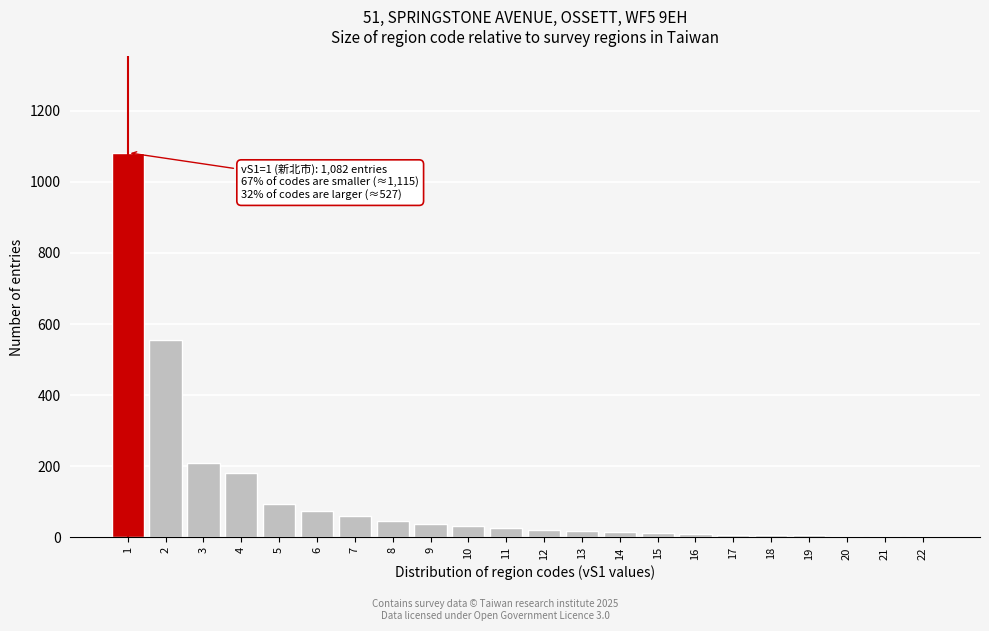

Is it true that the value at 2 is 881?

False